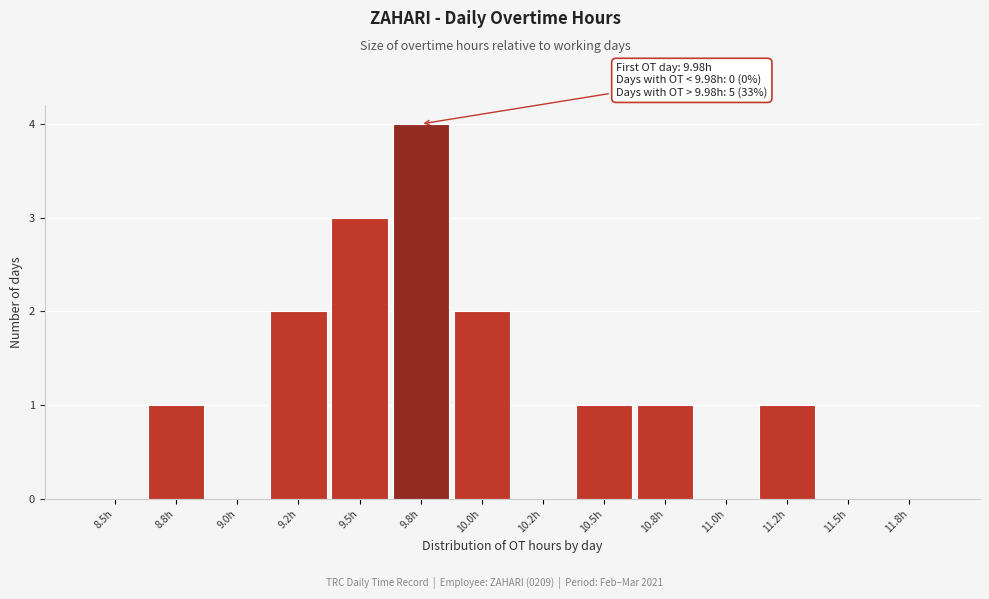

Reading left to right, list all the values displayed in this chart.

8.5h=0	8.8h=1	9.0h=0	9.2h=2	9.5h=3	9.8h=4	10.0h=2	10.2h=0	10.5h=1	10.8h=1	11.0h=0	11.2h=1	11.5h=0	11.8h=0